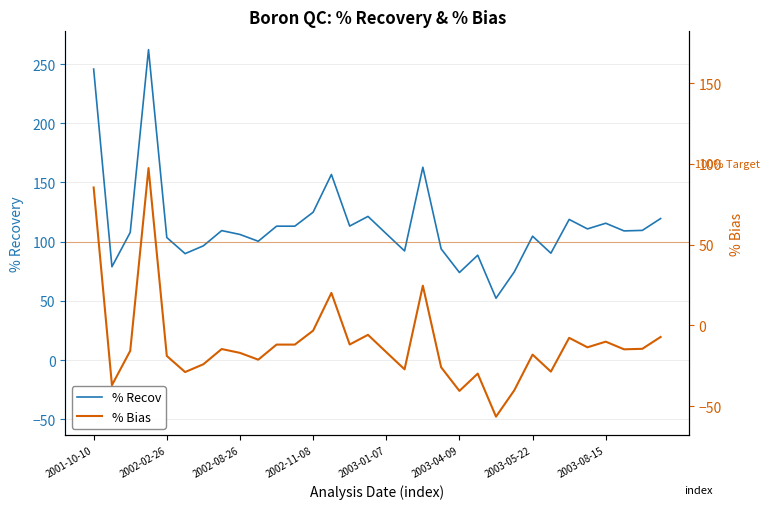

Rank the series by their maximum value, from highest to lowest.

% Recov, % Bias